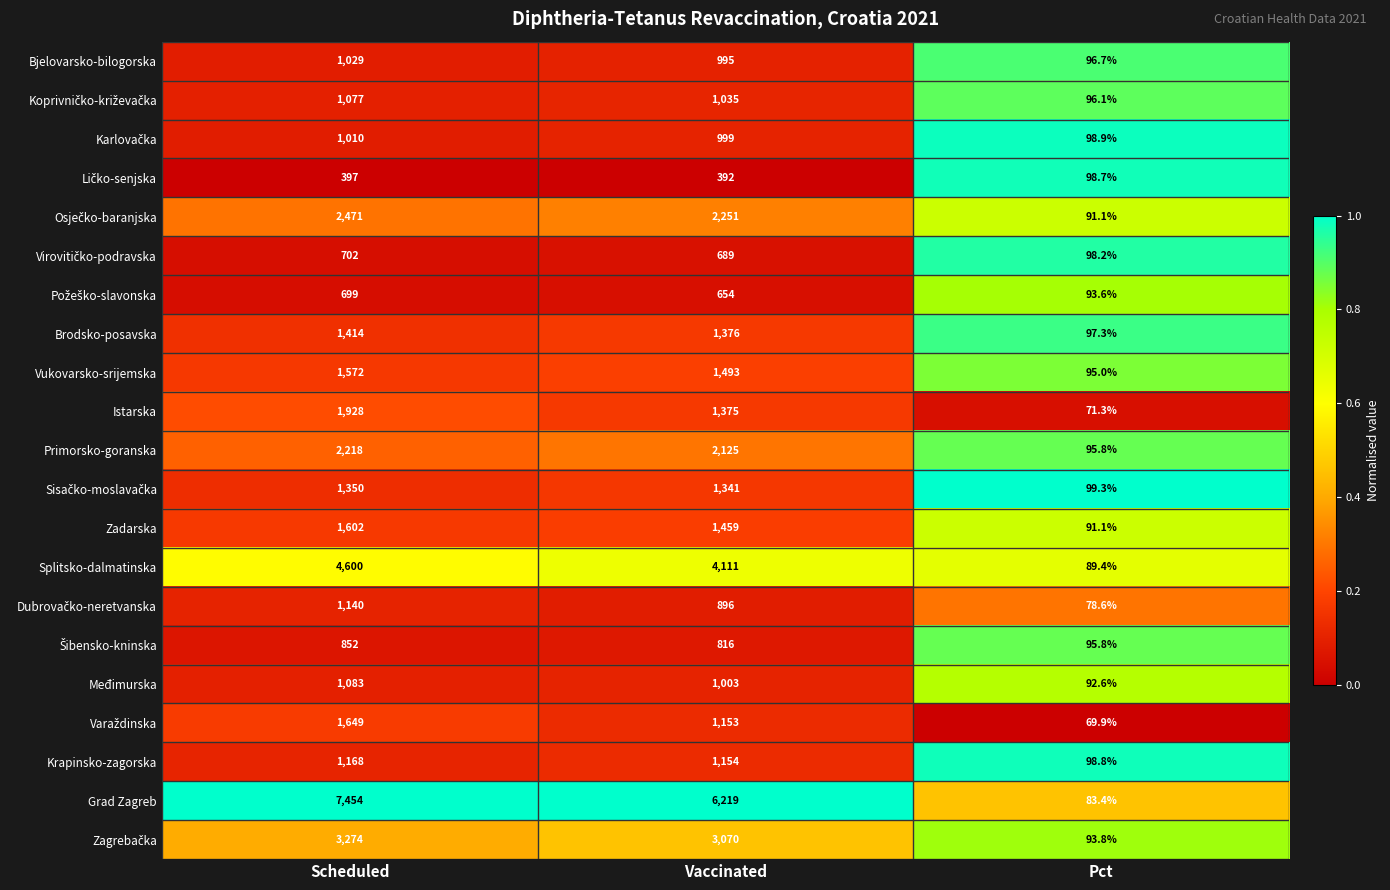

What is the difference between the second highest and minimum values in the Vukovarsko-srijemska series?

1398.0